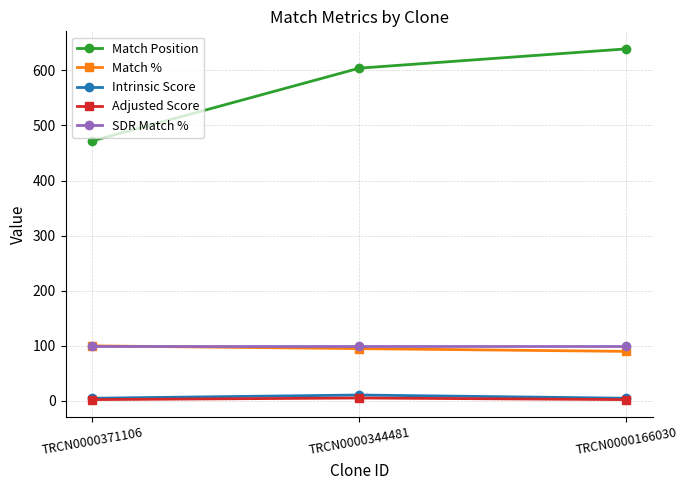

What is the value of the Match % point at the 2nd from the left?

95.0